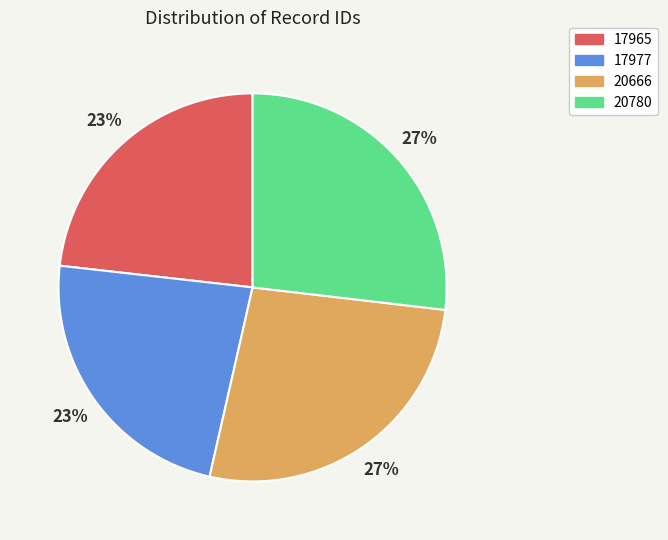

What is the ratio of the value at 17977 to the value at 17965?

1.0